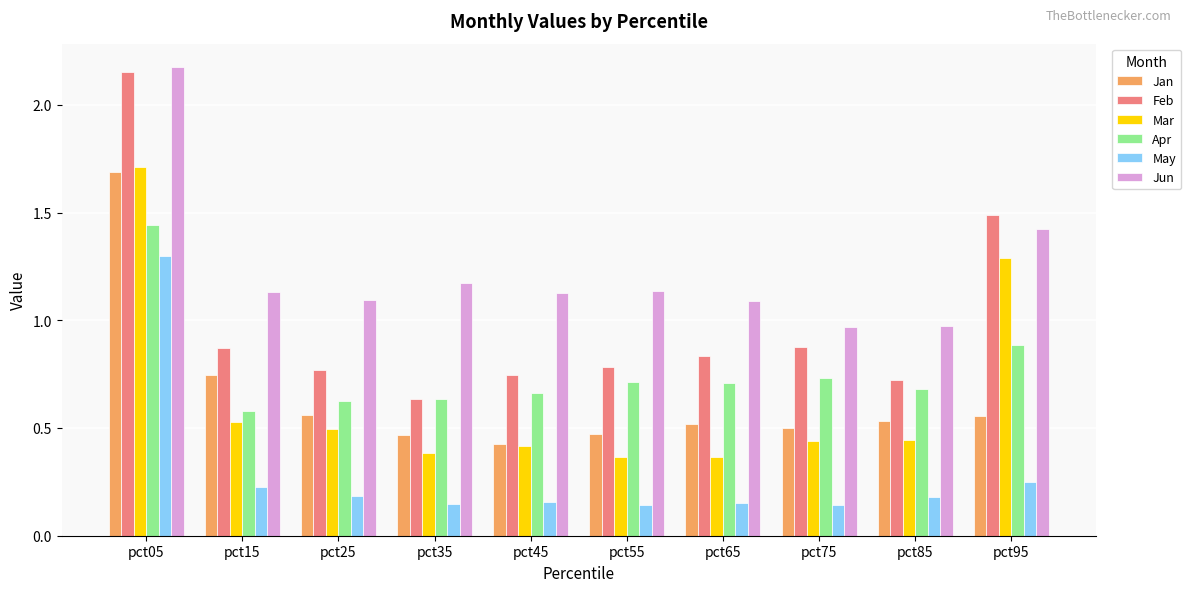

At which label is Mar closest to 1?

pct95